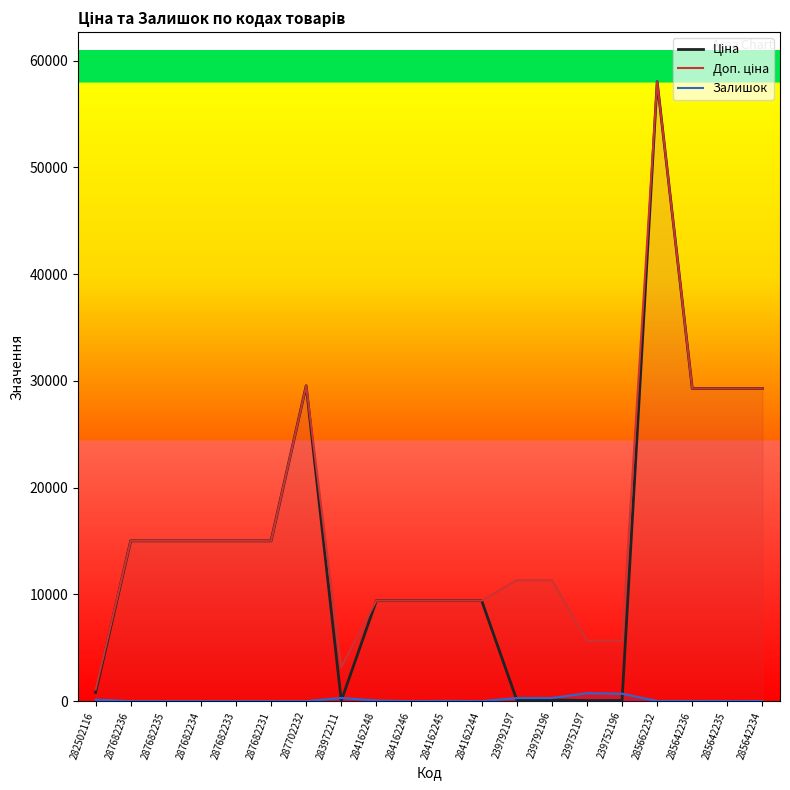

Reading left to right, transcribe all the data shown in this chart.

Ціна: 813.0	15019.2	15019.2	15019.2	15019.2	15019.2	29548.9	32.0	9416.9	9416.9	9416.9	9416.9	113.3	113.3	56.7	56.7	58037.0	29294.9	29294.9	29294.9
Доп. ціна: 1101.8	15019.2	15019.2	15019.2	15019.2	15019.2	29548.9	3205.0	9416.9	9416.9	9416.9	9416.9	11334.0	11334.0	5667.0	5667.0	58037.0	29294.9	29294.9	29294.9
Залишок: 140.0	0.0	0.0	0.0	0.0	0.0	0.0	299.0	59.0	0.0	27.0	1.0	289.0	290.0	745.0	698.0	13.0	12.0	11.0	8.0